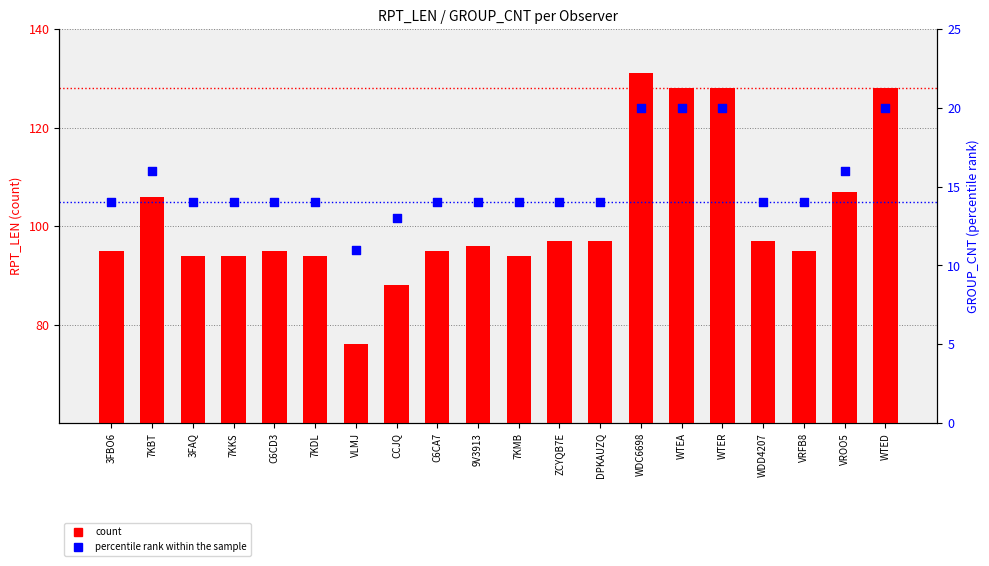

What is the total value across all series at WDC6698?

151